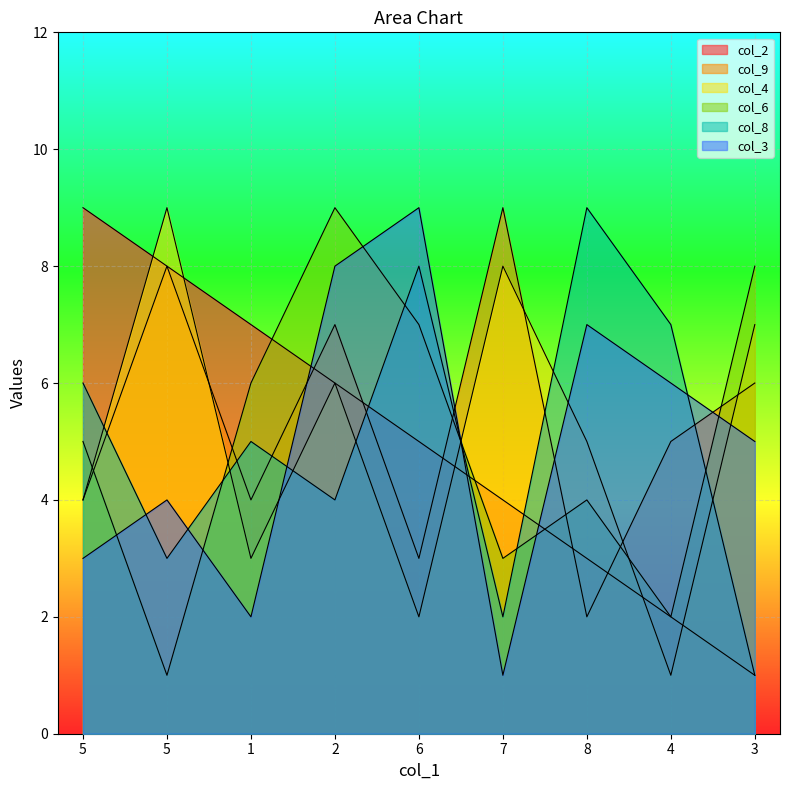

Reading right to left, list all the values displayed in this chart.

col_2: 1	2	3	4	5	6	7	8	9
col_9: 6	5	2	9	3	7	4	8	4
col_4: 7	1	5	8	2	6	3	9	4
col_6: 8	2	4	3	7	9	6	1	5
col_8: 1	7	9	2	8	4	5	3	6
col_3: 5	6	7	1	9	8	2	4	3